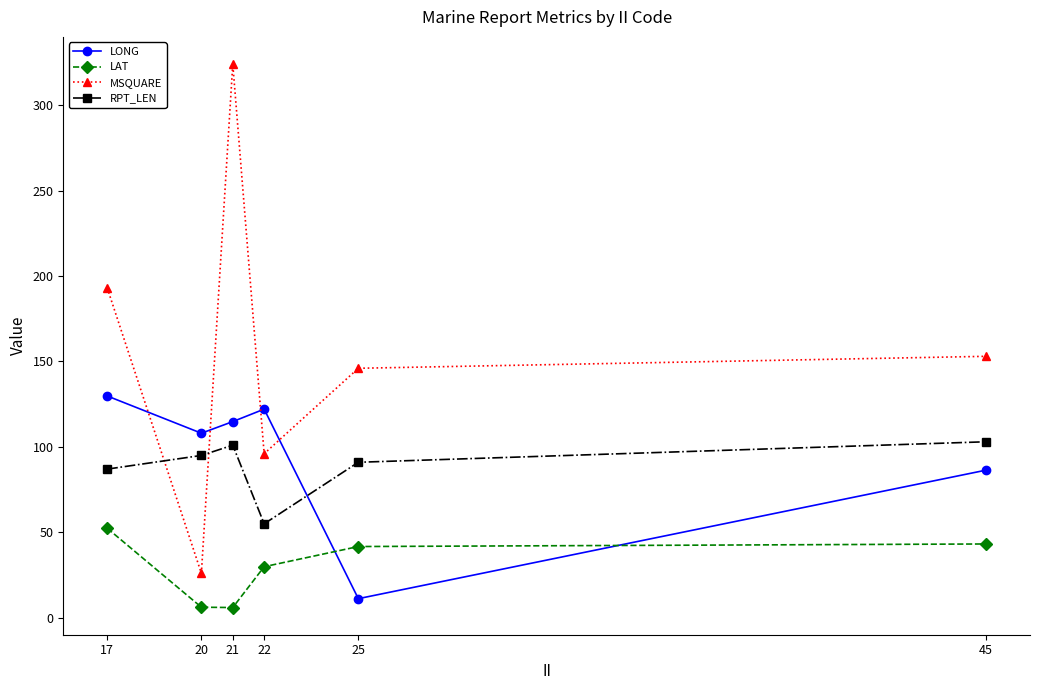

In MSQUARE, how many points are lower than both neighbors (excluding endpoints)?

2